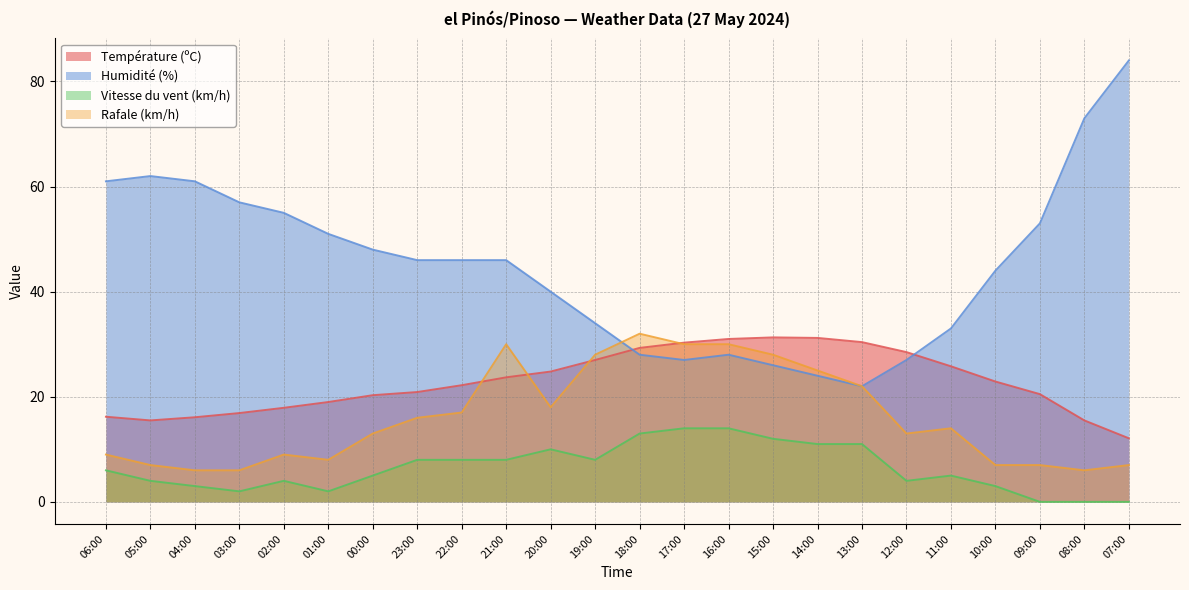

Count the number of categories in the chart.

24